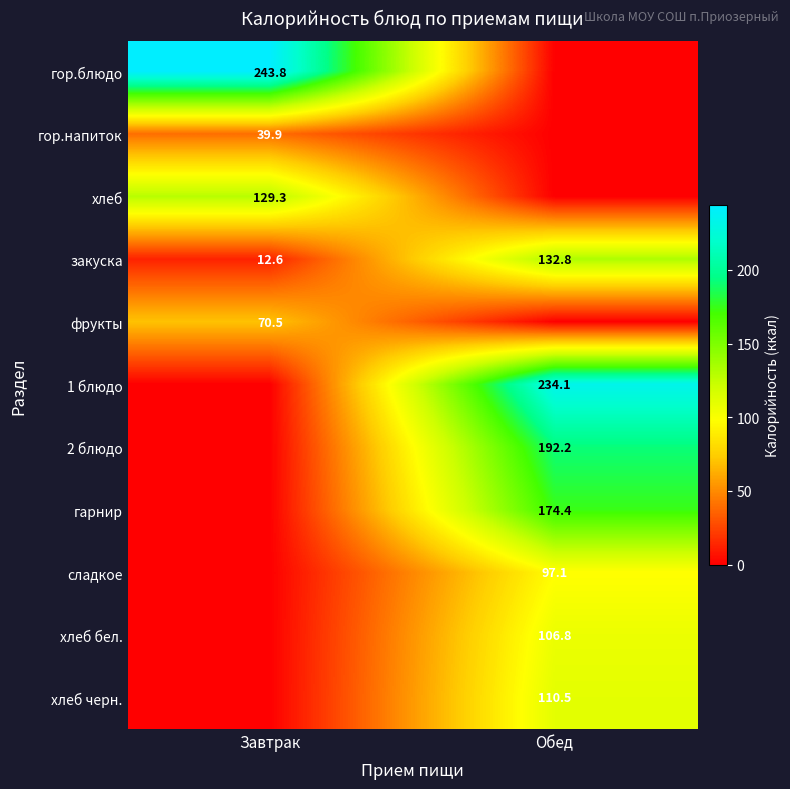

Is it true that хлеб equals 67.1 at Завтрак?

False